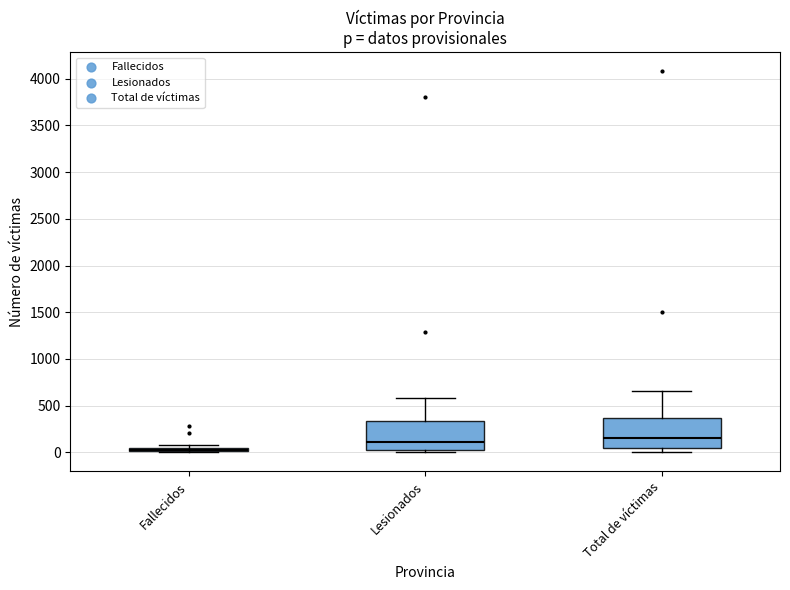

Which box's median line is the lowest?

Fallecidos